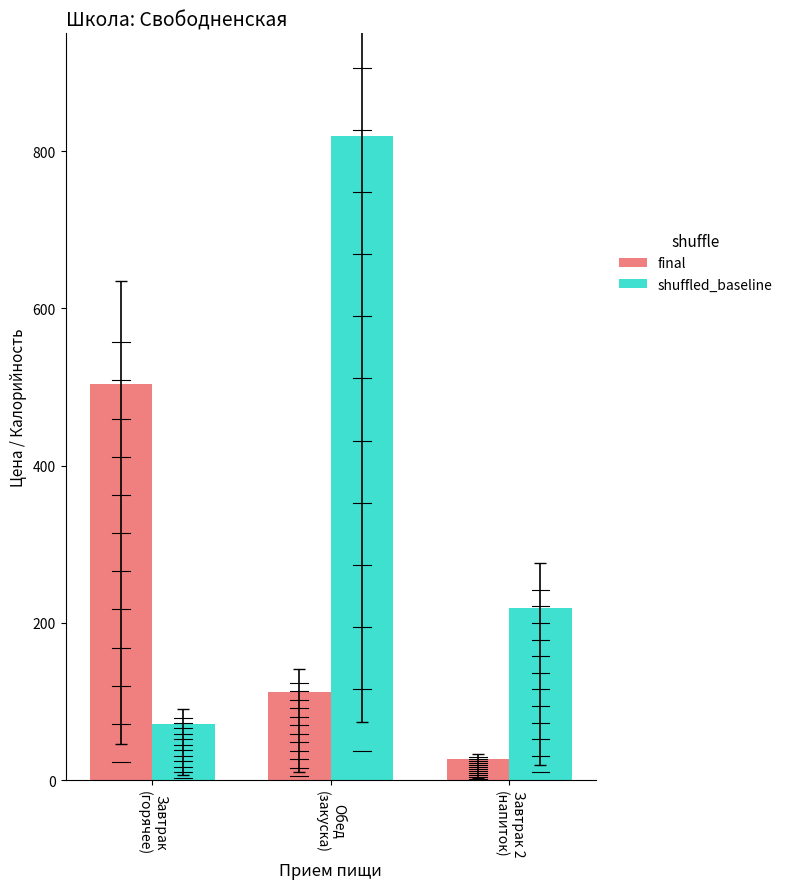

What is the total value across all series at Завтрак
(горячее)?

576.2